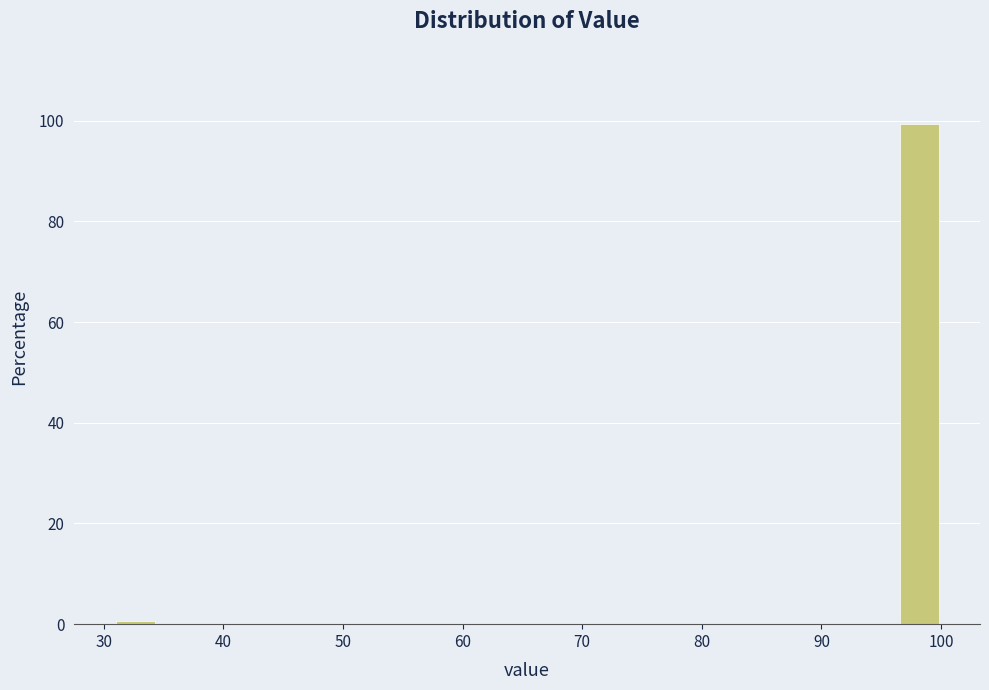

Around what value on the x-axis is the tallest bar? Give the approximate position of its centre, as read against the axis.

98